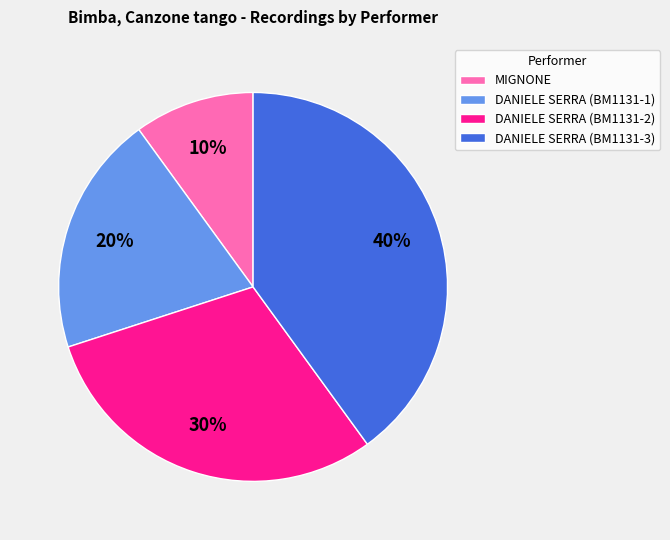

To the nearest percent, what is the difference between the MIGNONE and DANIELE SERRA (BM1131-1) slice percentages?

10%